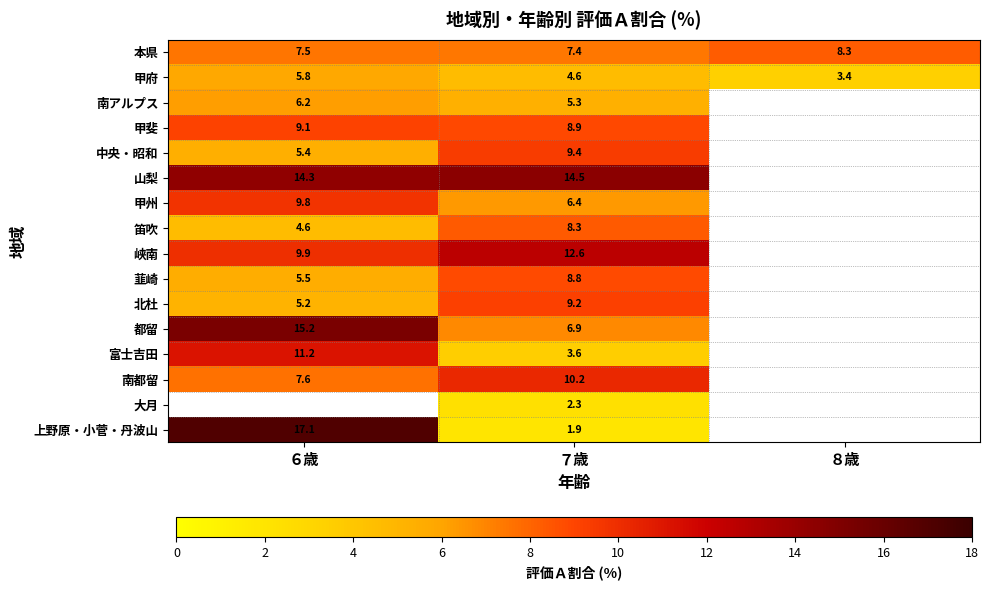

Is the value of 南アルプス at ７歳 greater than the value of 南都留 at ６歳?

No